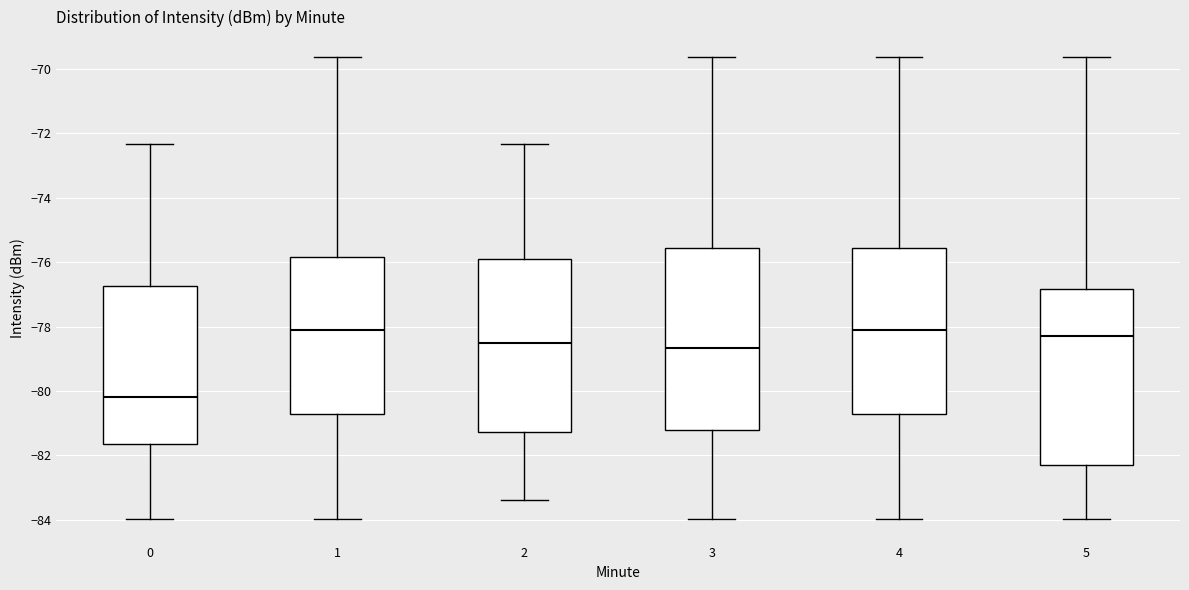

Which box's median line is the lowest?

0